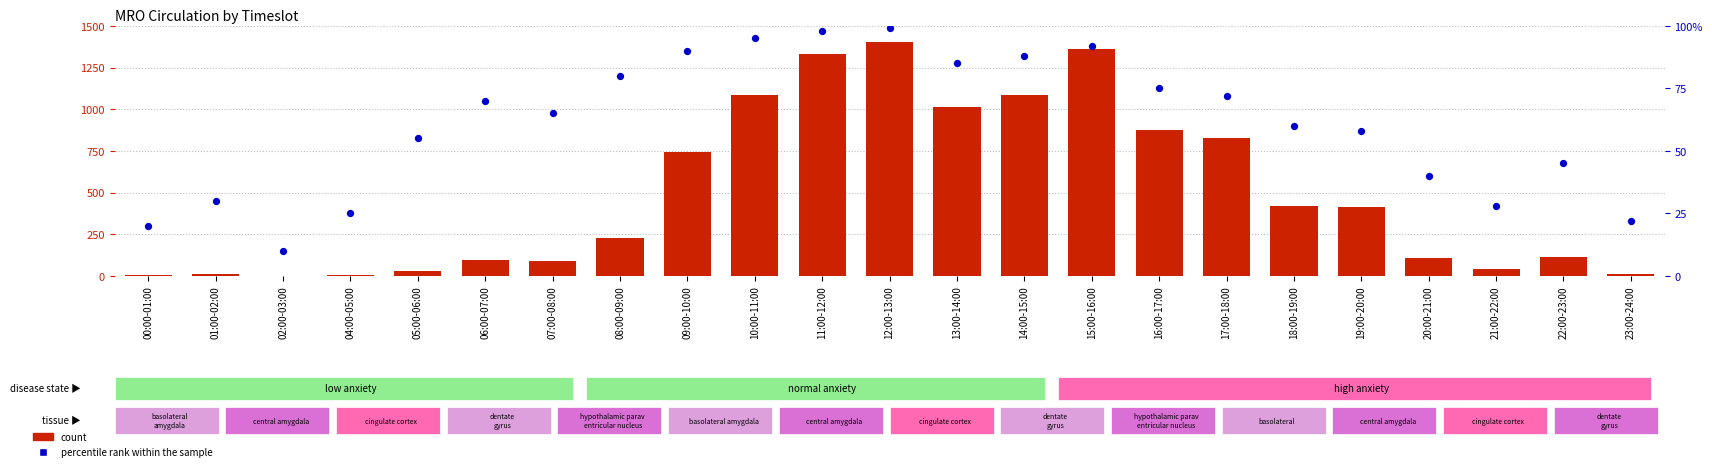

At how many categories does at least one series exceed 272?

11